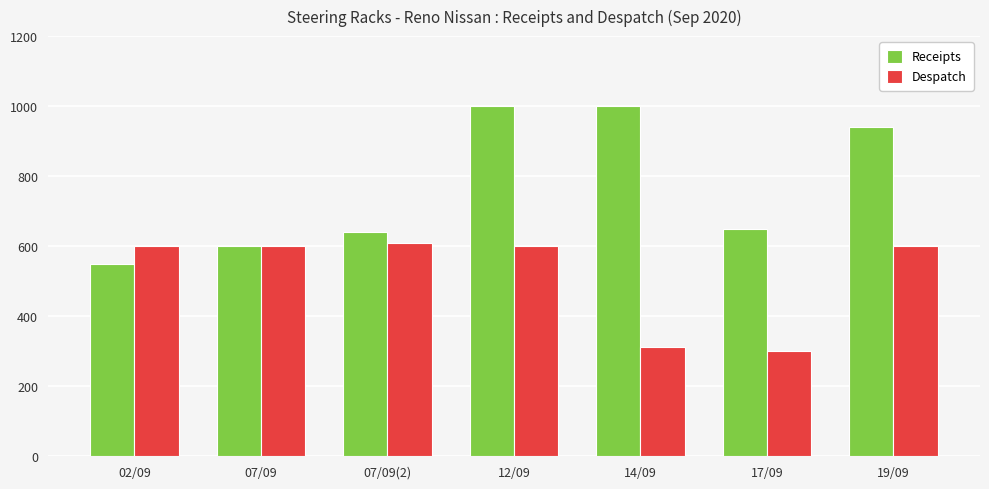

List the series in order of their overall mean, lowest first.

Despatch, Receipts